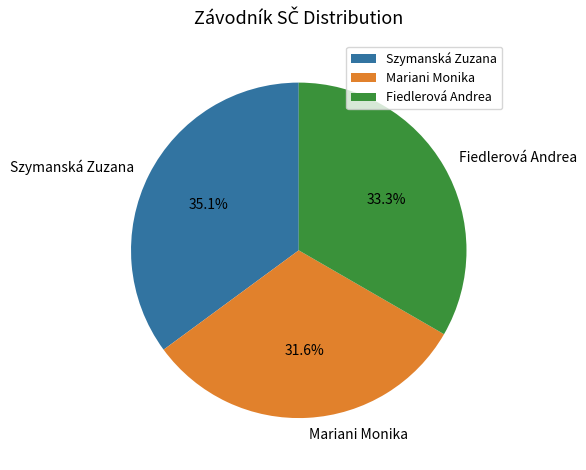

Approximately how many times larger is the value at Szymanská Zuzana compared to Fiedlerová Andrea?

1.1